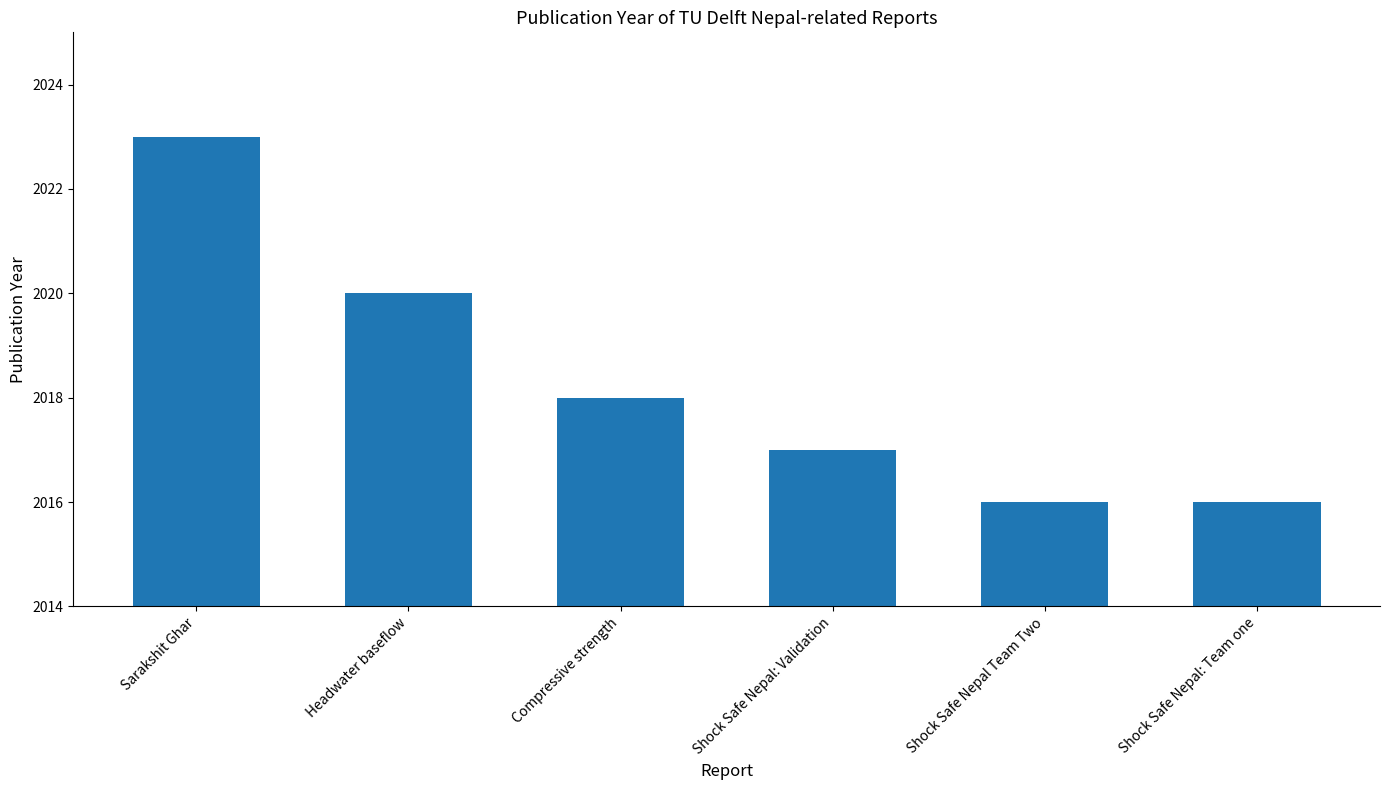

How many bars are there in total?

6